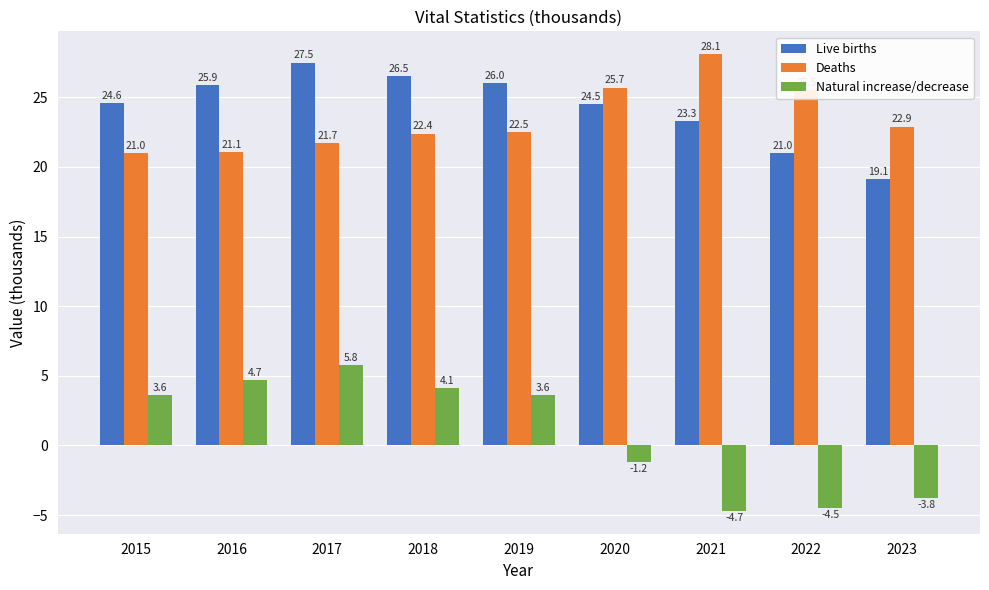

What is the spread (max minus min) of values at 2023?

26.7